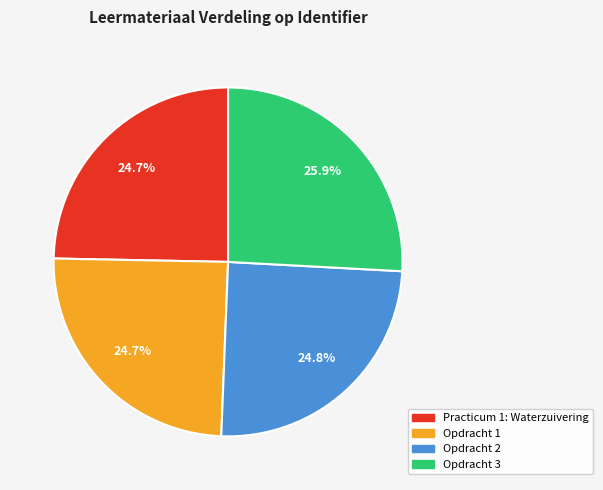

To the nearest percent, what portion does Opdracht 1 represent?

25%